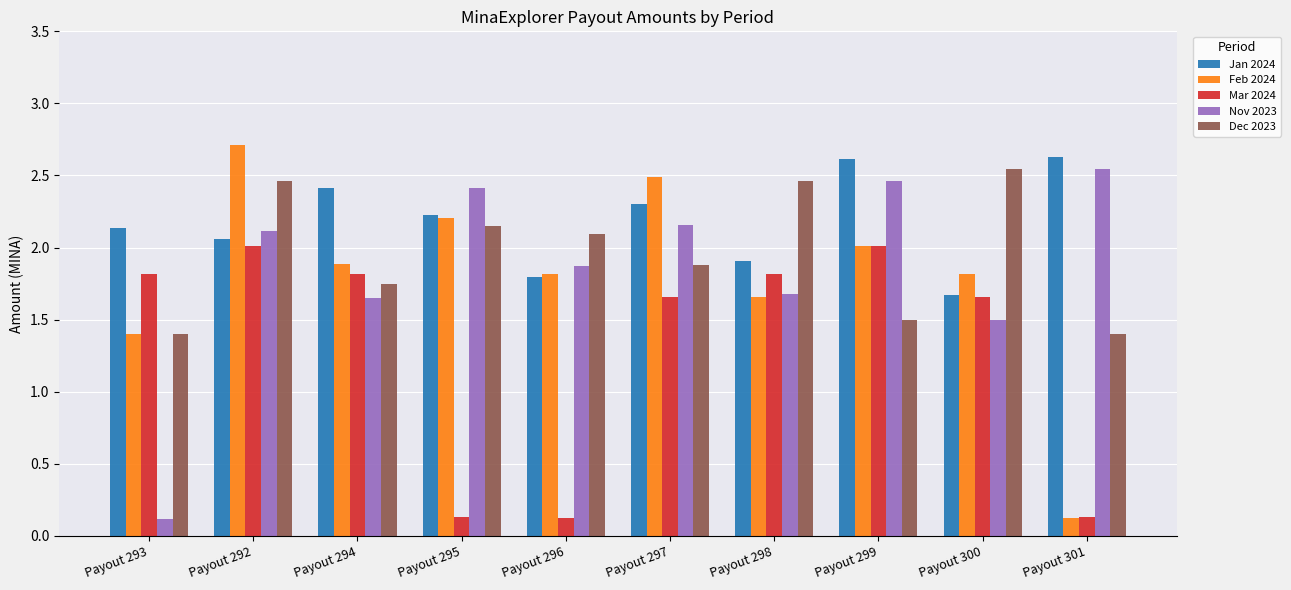

What are all the series names shown in the legend?

Jan 2024, Feb 2024, Mar 2024, Nov 2023, Dec 2023